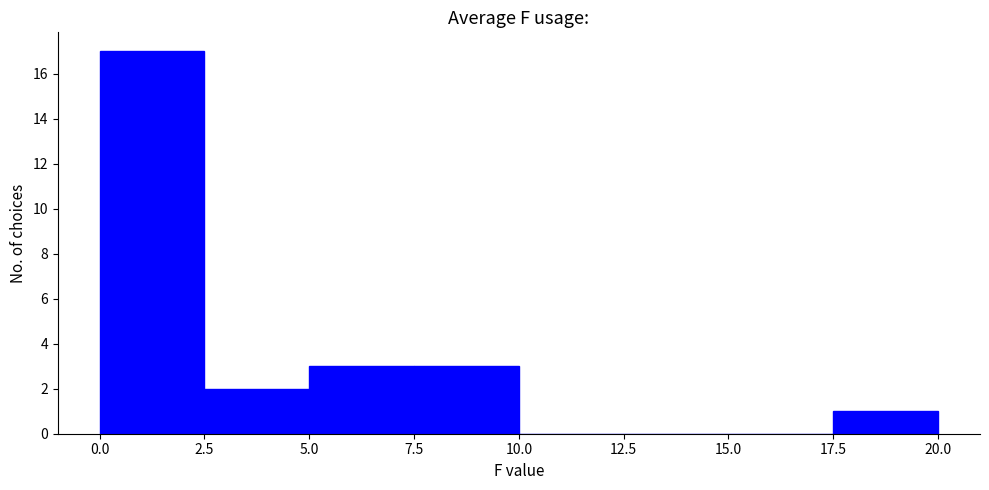

Reading left to right, transcribe this chart: for each bar, give the range it covers on the x-axis and its height. The values are not printed on the chart, so give them approximately, as read against the axis.

0.0 to 2.5: 17
2.5 to 5.0: 2
5.0 to 7.5: 3
7.5 to 10.0: 3
10.0 to 12.5: 0
12.5 to 15.0: 0
15.0 to 17.5: 0
17.5 to 20.0: 1